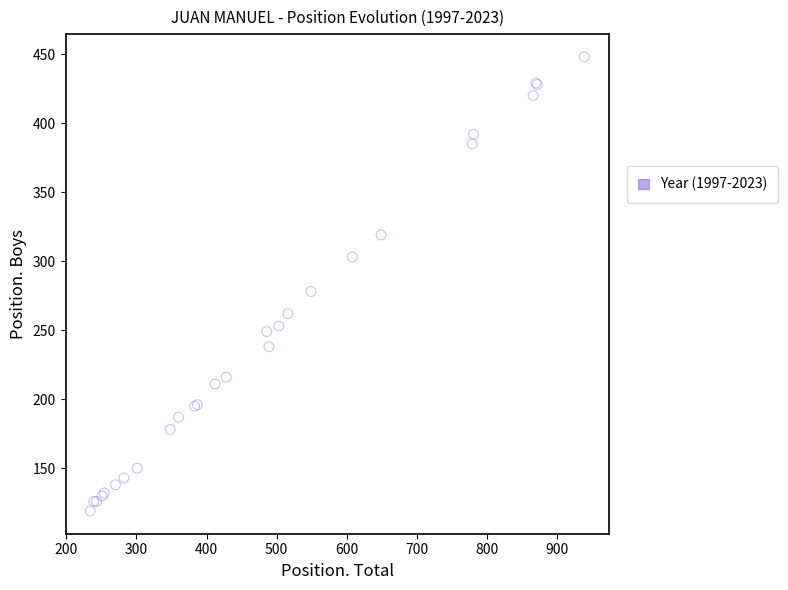

What Y value in the scatter plot is closest to 283?

278